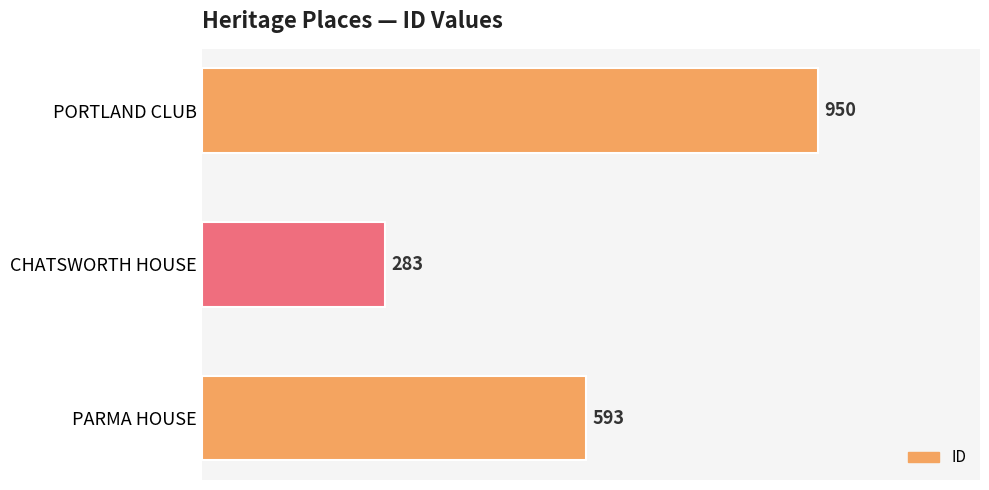

Reading bottom to top, what are all the values shown in this chart?

593	283	950